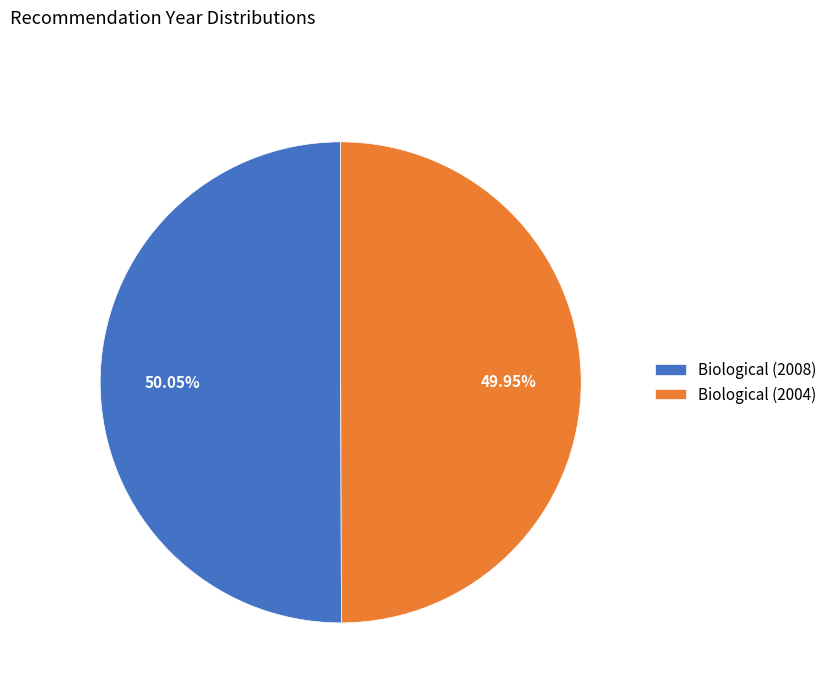

Is it true that Biological (2008) is 36% of the pie?

False